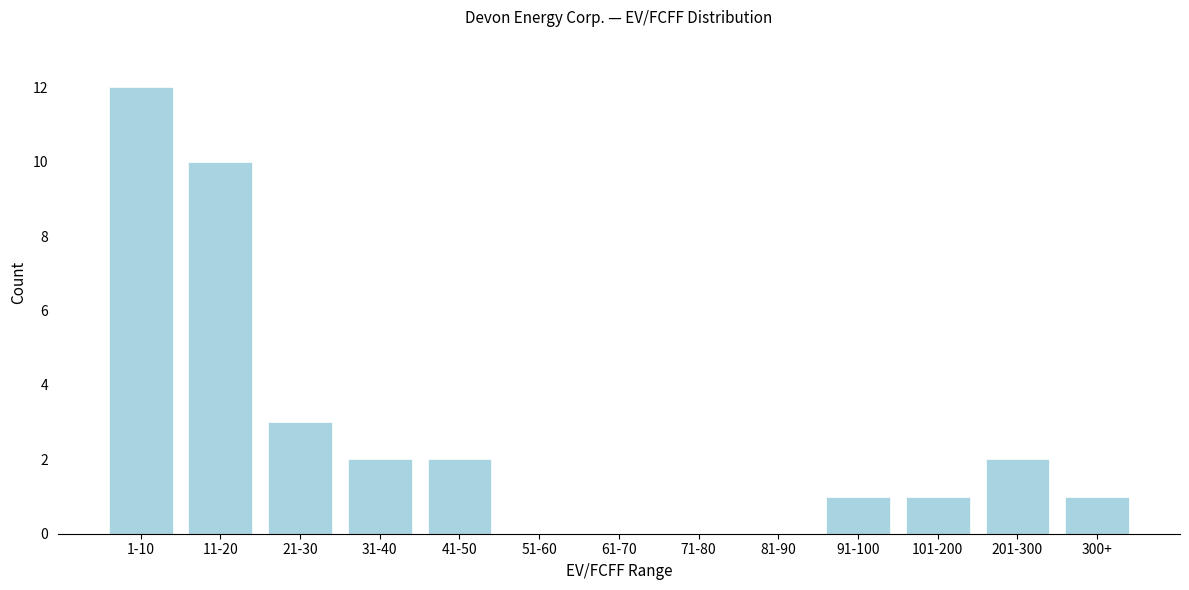

Reading left to right, transcribe all the data shown in this chart.

1-10=12	11-20=10	21-30=3	31-40=2	41-50=2	51-60=0	61-70=0	71-80=0	81-90=0	91-100=1	101-200=1	201-300=2	300+=1